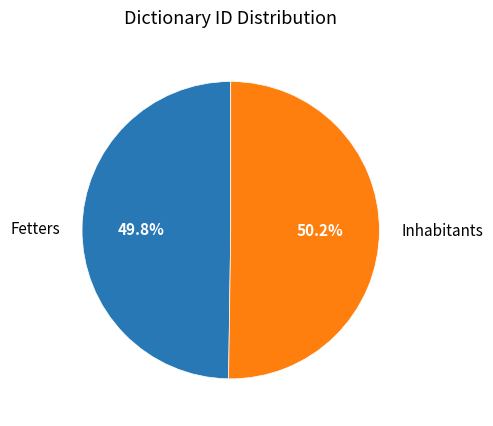

Does any single category account for the majority?

Yes